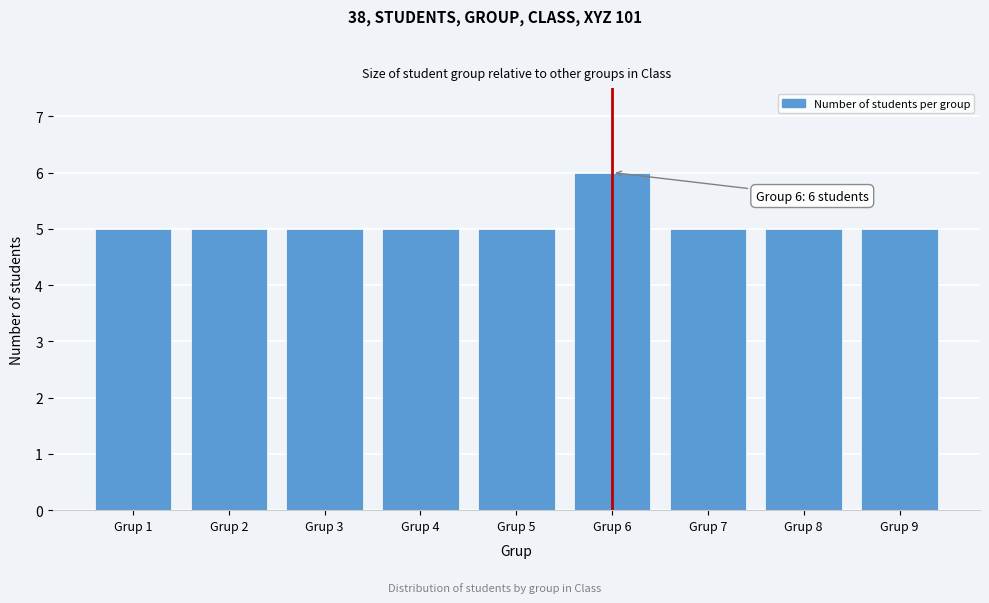

Reading left to right, transcribe all the data shown in this chart.

Grup 1=5	Grup 2=5	Grup 3=5	Grup 4=5	Grup 5=5	Grup 6=6	Grup 7=5	Grup 8=5	Grup 9=5